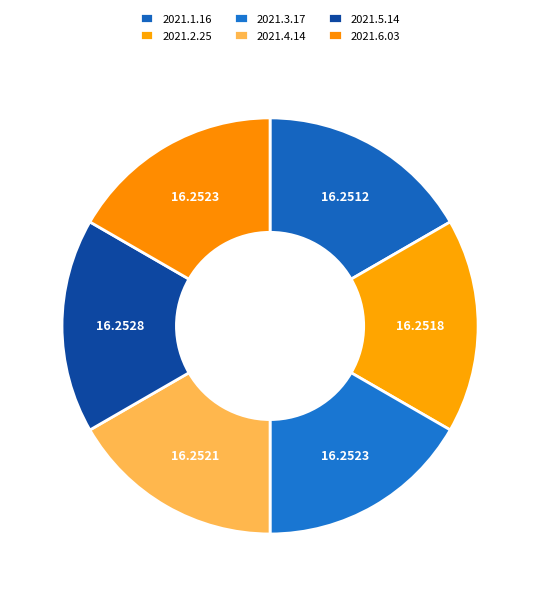

To the nearest percent, what is the combined percentage of 2021.1.16 and 2021.3.17?

33%